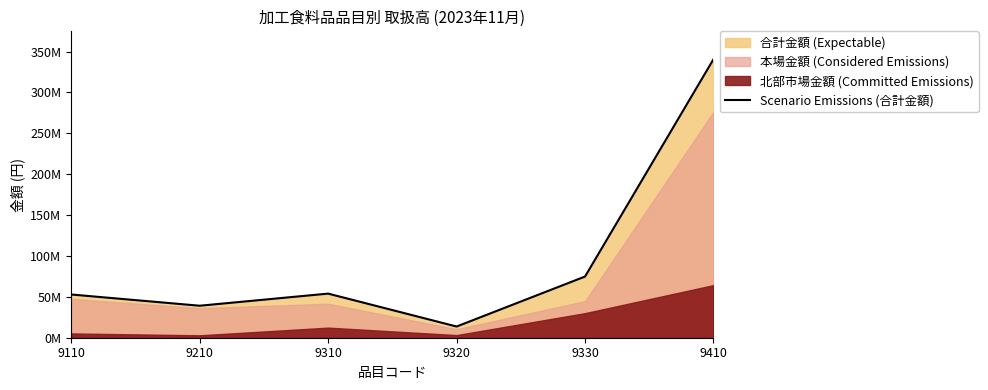

What is the value of the 2nd point from the left?

39120168